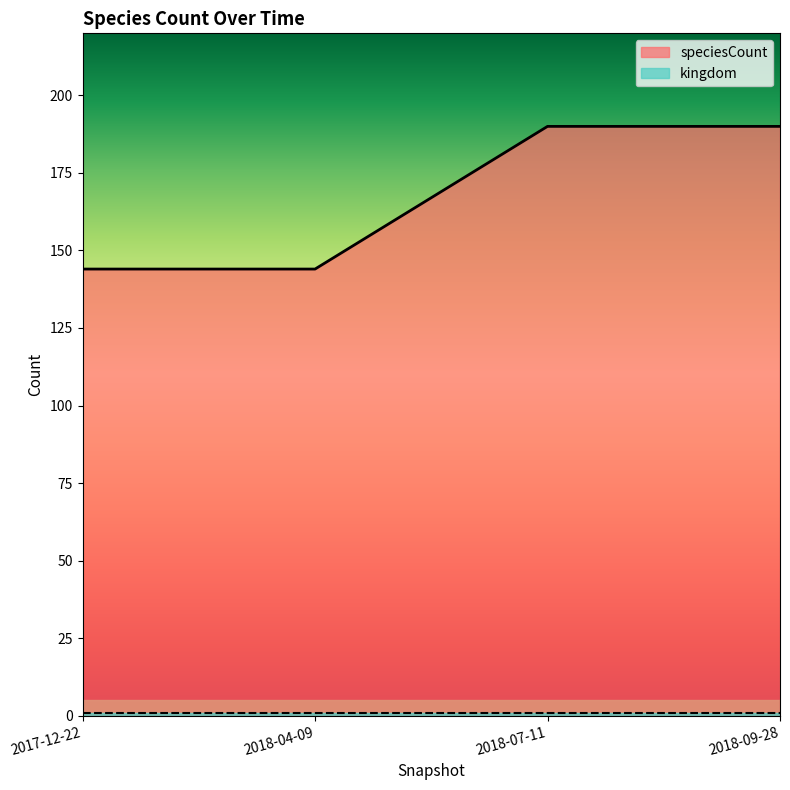

Reading left to right, transcribe all the data shown in this chart.

144	144	190	190